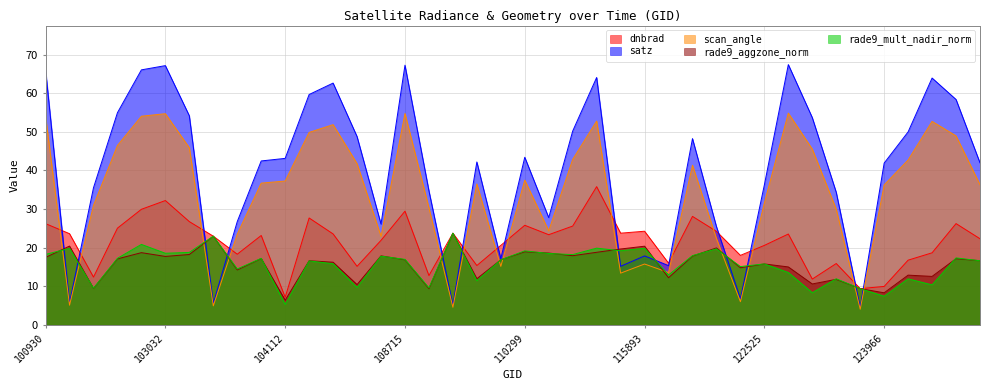

Is the value of rade9_aggzone_norm at 103040 greater than the value of scan_angle at 122178?

No